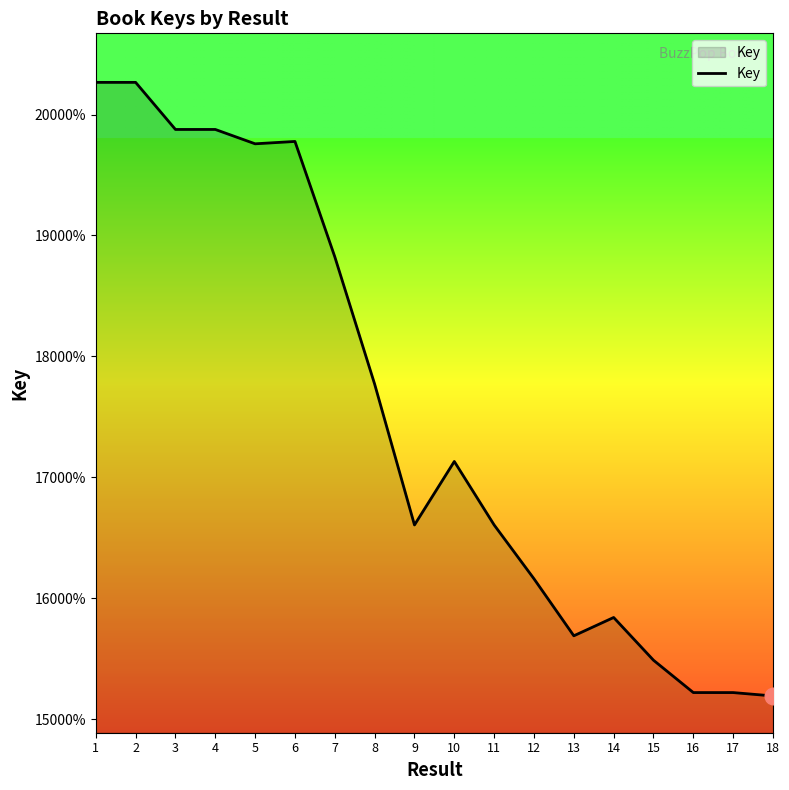

Does the chart display data point markers on the line(s)?

No